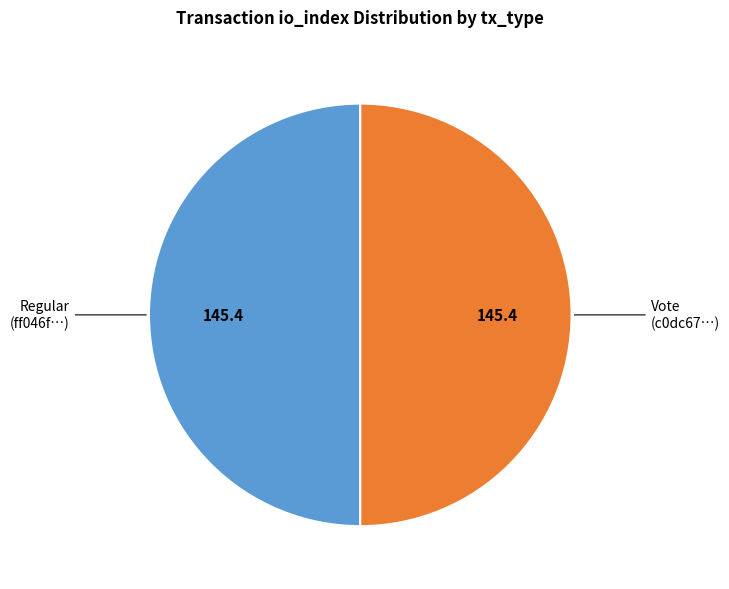

How many segments does this pie chart have?

2